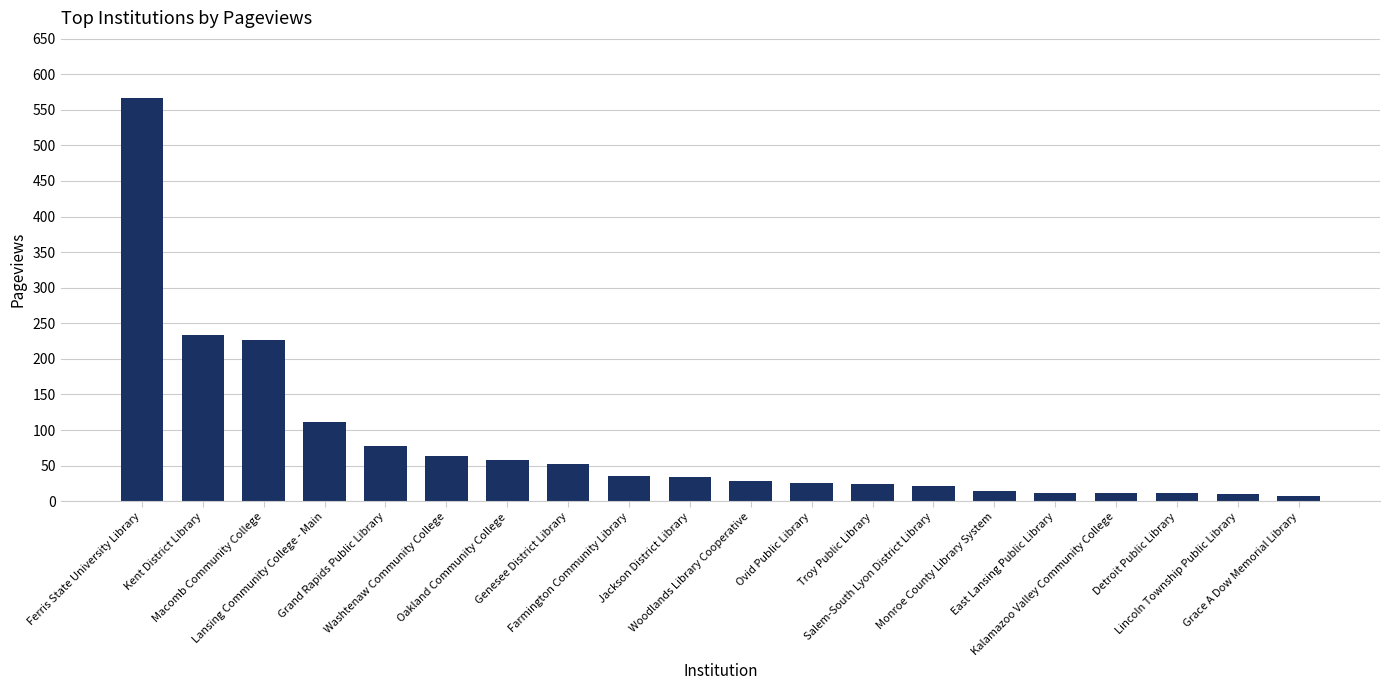

What is the sum of all values?

1626